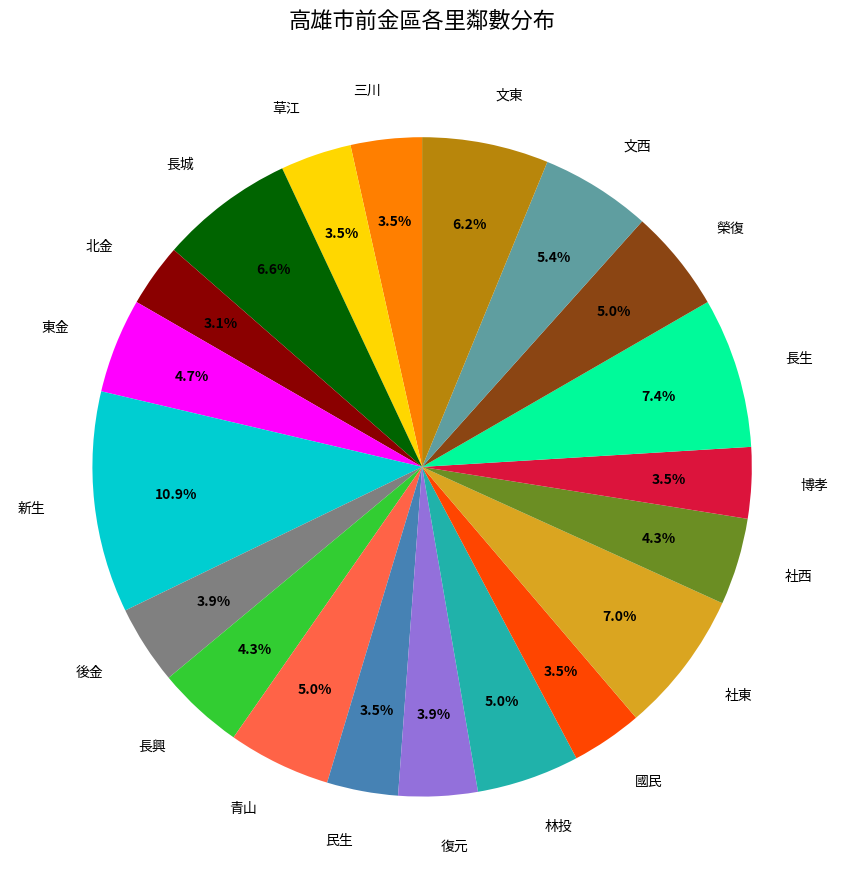

To the nearest percent, what is the average slice percentage?

5%